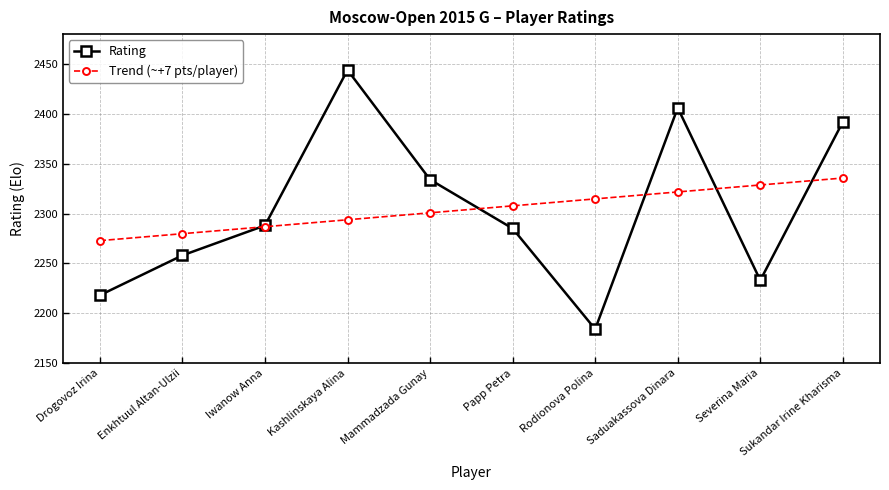

Which series has the widest spread of values?

Rating